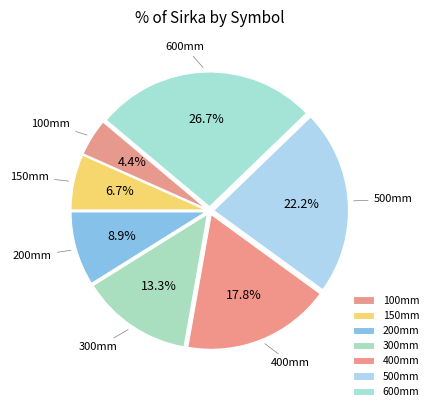

Between 300mm and 500mm, which is larger?

500mm